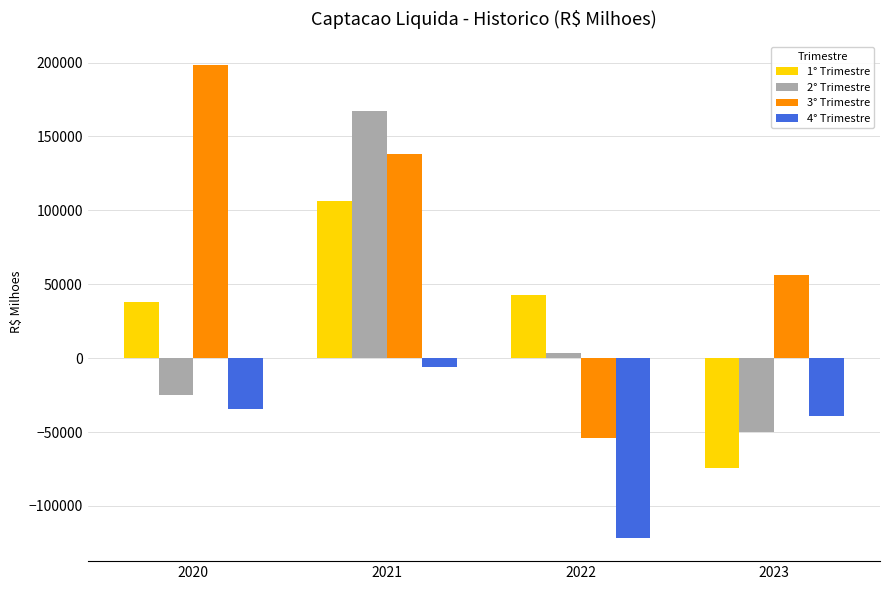

How many bars are there in each group?

4